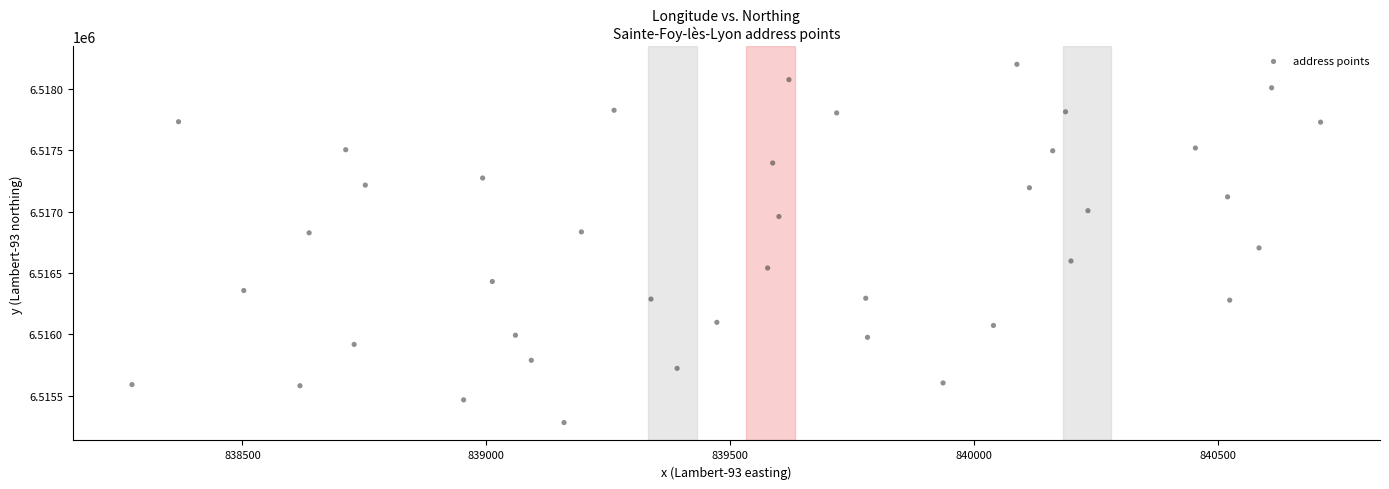

What is the range of Y values (max minus min)?

2917.1